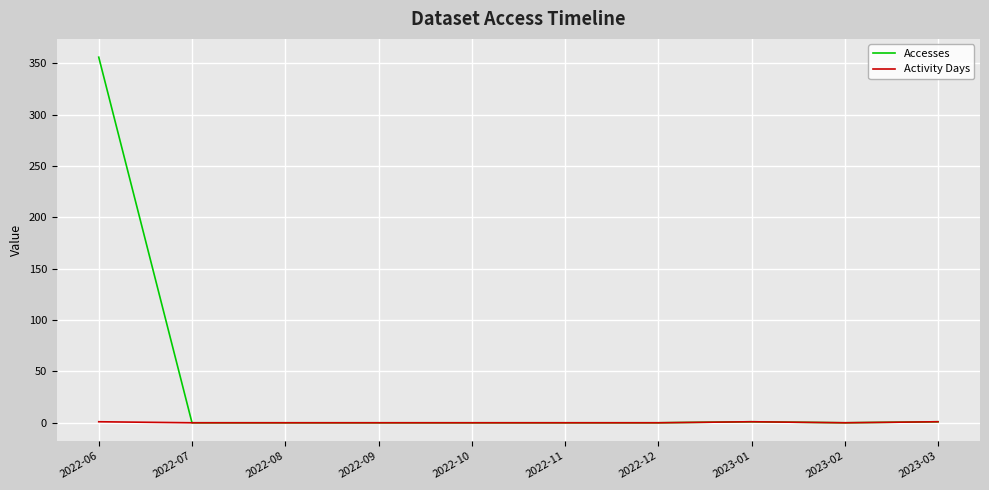

Which series has the largest range (max minus min)?

Accesses